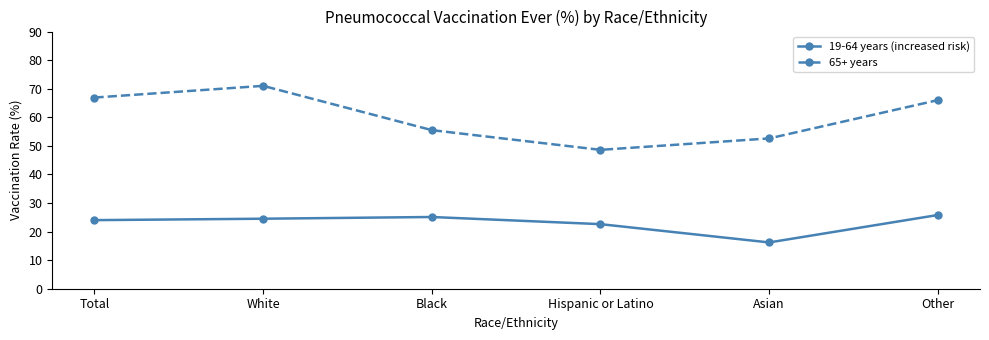

What is the difference between the 19-64 years (increased risk) values at Other and Hispanic or Latino?

3.2